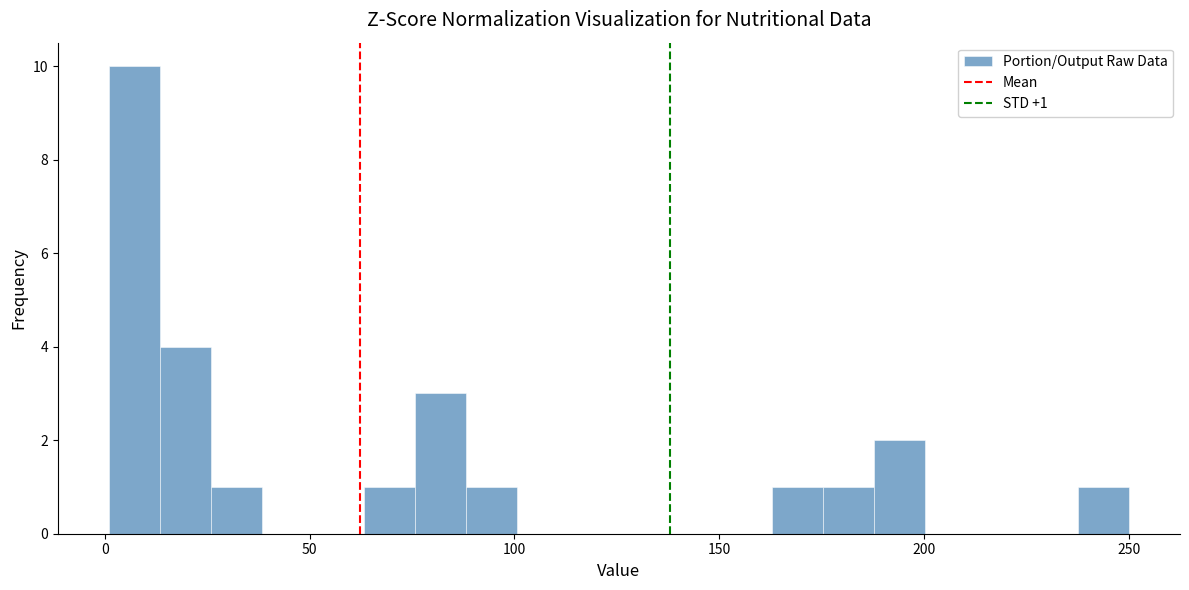

Around what value on the x-axis is the tallest bar? Give the approximate position of its centre, as read against the axis.

5